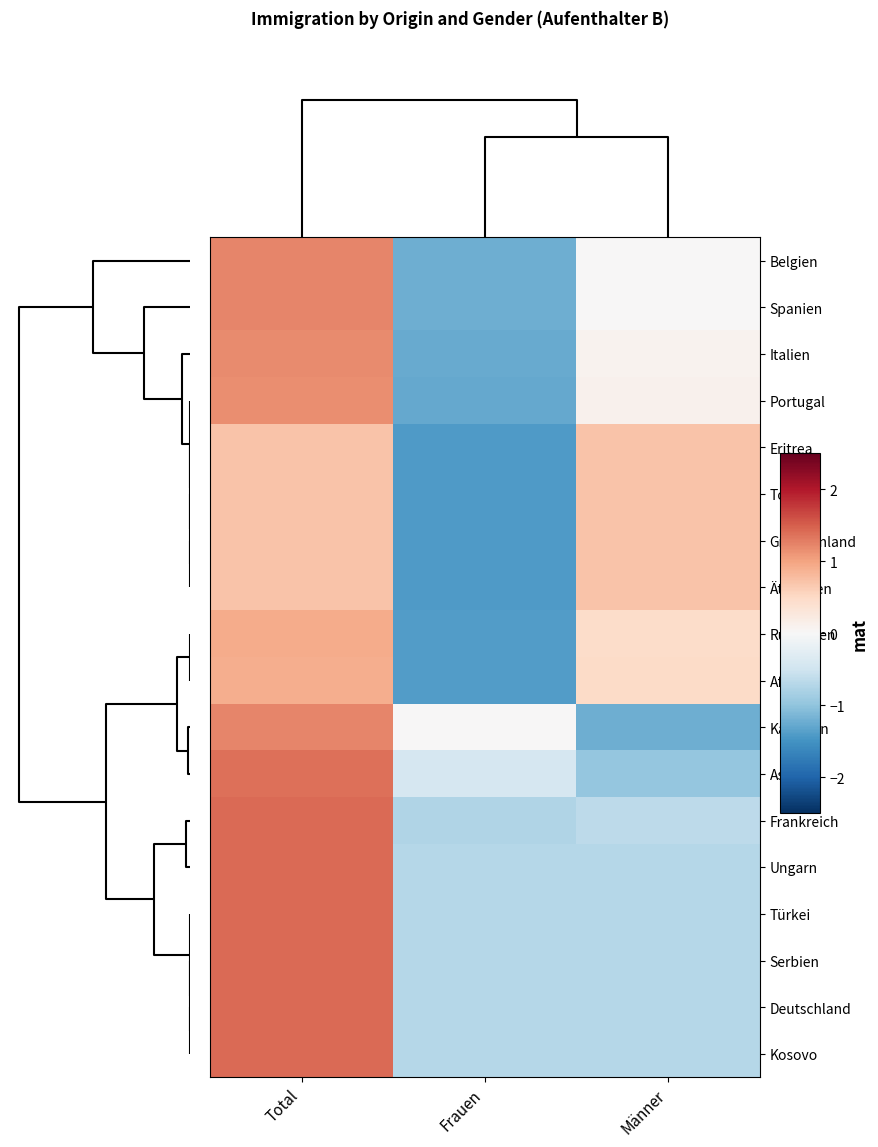

Reading left to right, transcribe all the data shown in this chart.

Belgien: Total=1.2	Frauen=-1.2	Männer=0.0
Spanien: Total=1.2	Frauen=-1.2	Männer=0.0
Italien: Total=1.2	Frauen=-1.3	Männer=0.1
Portugal: Total=1.2	Frauen=-1.3	Männer=0.1
Eritrea: Total=0.7	Frauen=-1.4	Männer=0.7
Togo: Total=0.7	Frauen=-1.4	Männer=0.7
Griechenland: Total=0.7	Frauen=-1.4	Männer=0.7
Äthiopien: Total=0.7	Frauen=-1.4	Männer=0.7
Rumänien: Total=0.9	Frauen=-1.4	Männer=0.5
Afrika: Total=0.9	Frauen=-1.4	Männer=0.5
Kamerun: Total=1.2	Frauen=0.0	Männer=-1.2
Asien: Total=1.4	Frauen=-0.4	Männer=-1.0
Frankreich: Total=1.4	Frauen=-0.8	Männer=-0.7
Ungarn: Total=1.4	Frauen=-0.7	Männer=-0.7
Türkei: Total=1.4	Frauen=-0.7	Männer=-0.7
Serbien: Total=1.4	Frauen=-0.7	Männer=-0.7
Deutschland: Total=1.4	Frauen=-0.7	Männer=-0.7
Kosovo: Total=1.4	Frauen=-0.7	Männer=-0.7